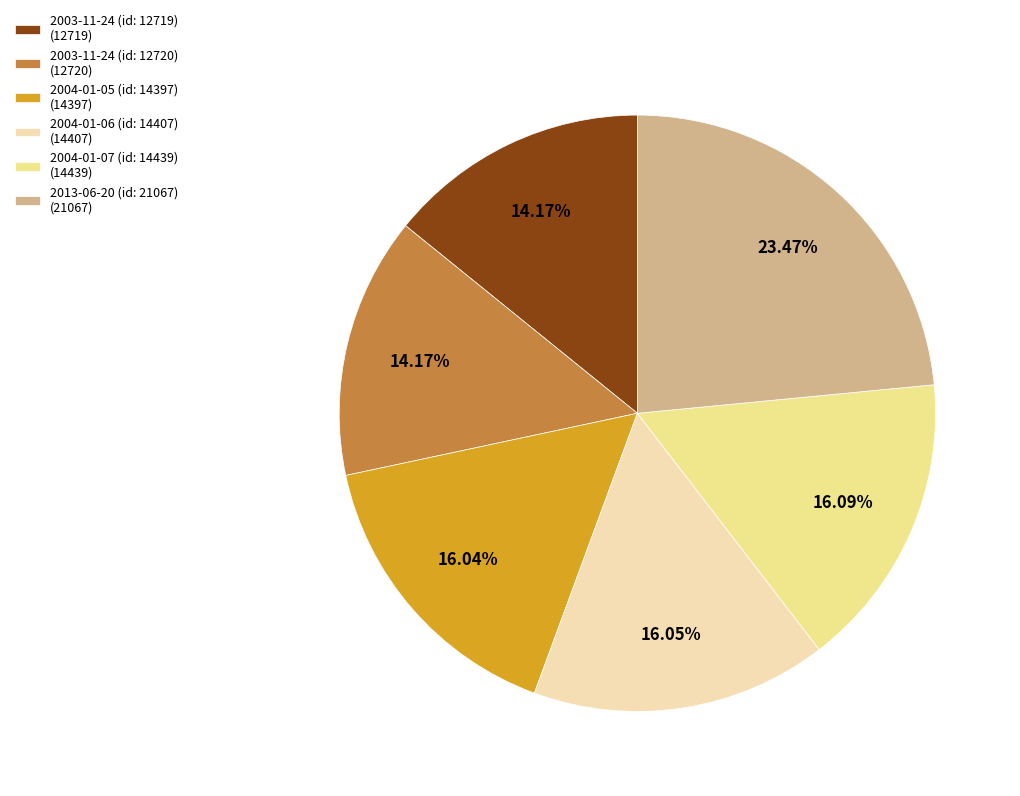

Is 2003-11-24 (id: 12719) (12719) the majority of the pie?

No